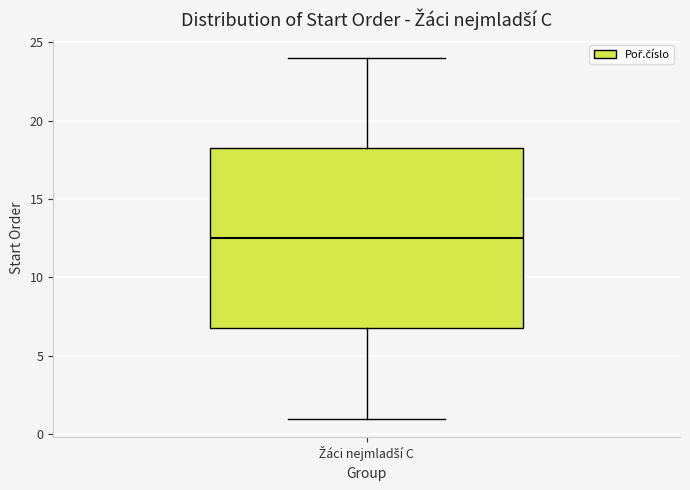

Transcribe this box plot: give where the median line is, the range the box spans, and where the two whiskers end, as read against the y-axis. The values are not printed on the chart, so give them approximately, as read against the axis.

median 12.5, box 7.0 to 18.5, whiskers 1.0 to 24.0